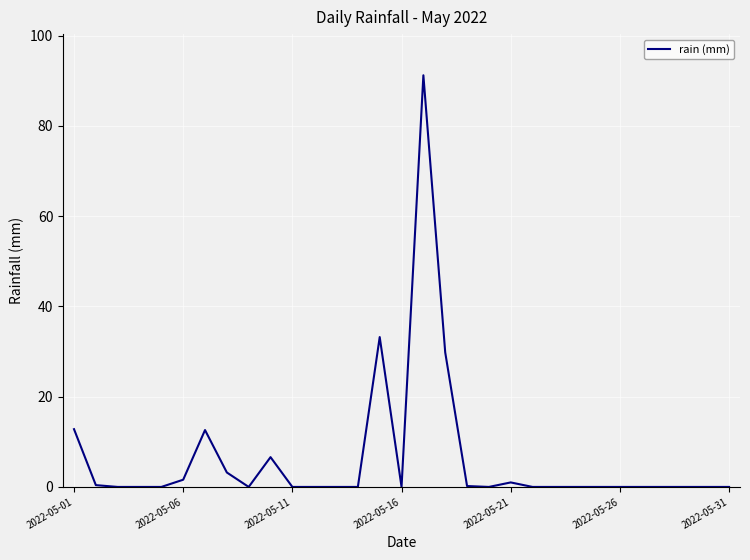

What is the difference between the maximum and minimum values?

91.2